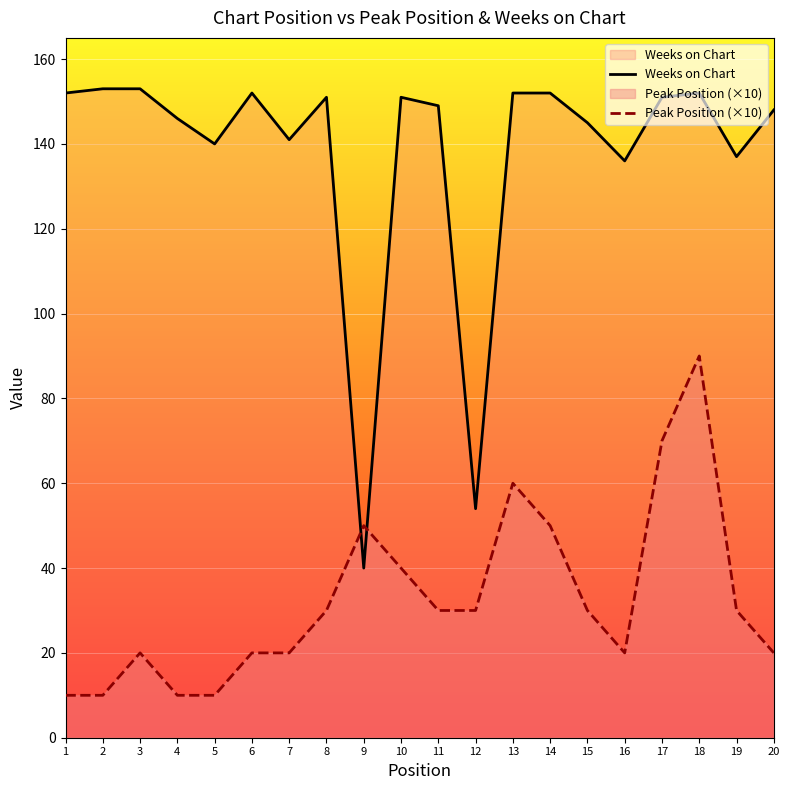

How many interior local peaks does the Peak Position (×10) series have?

4